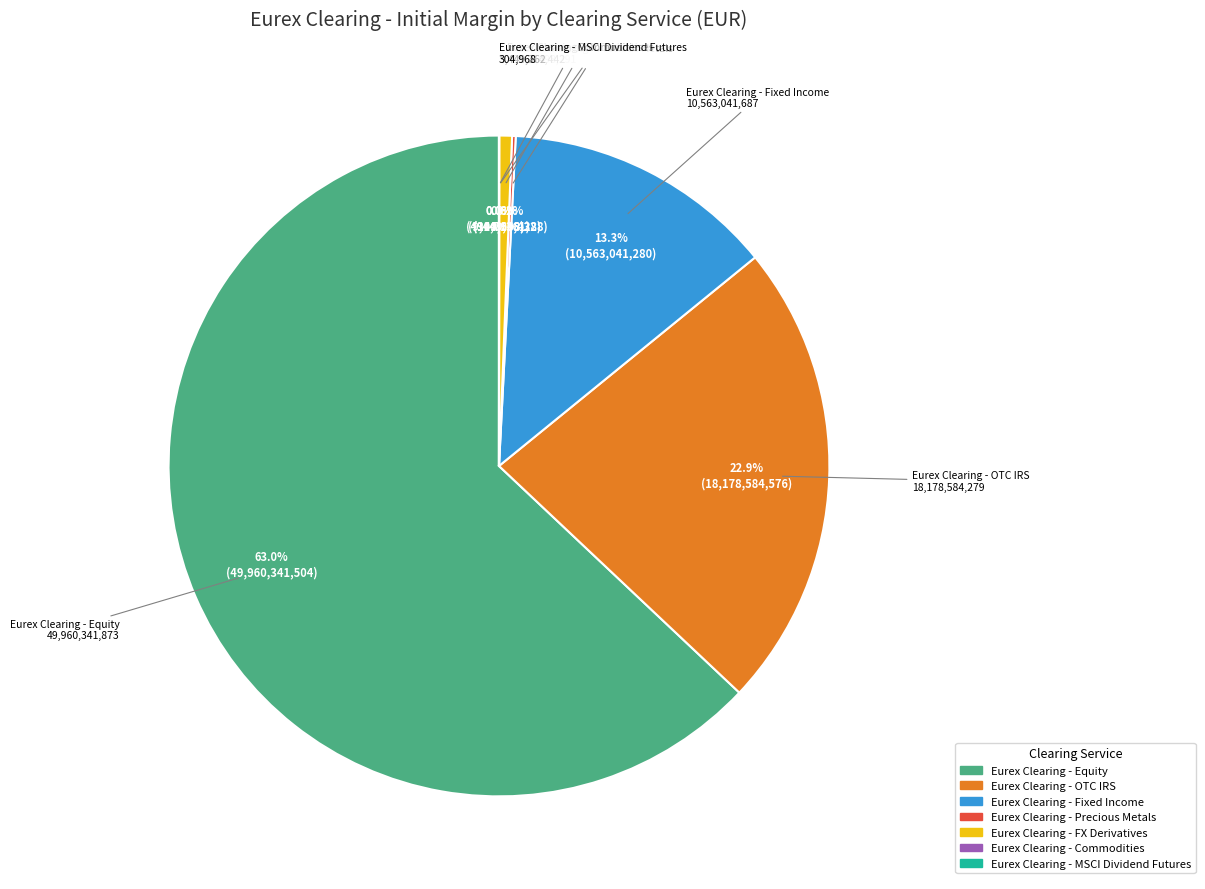

Does Eurex Clearing - Equity represent more than half of the total?

Yes